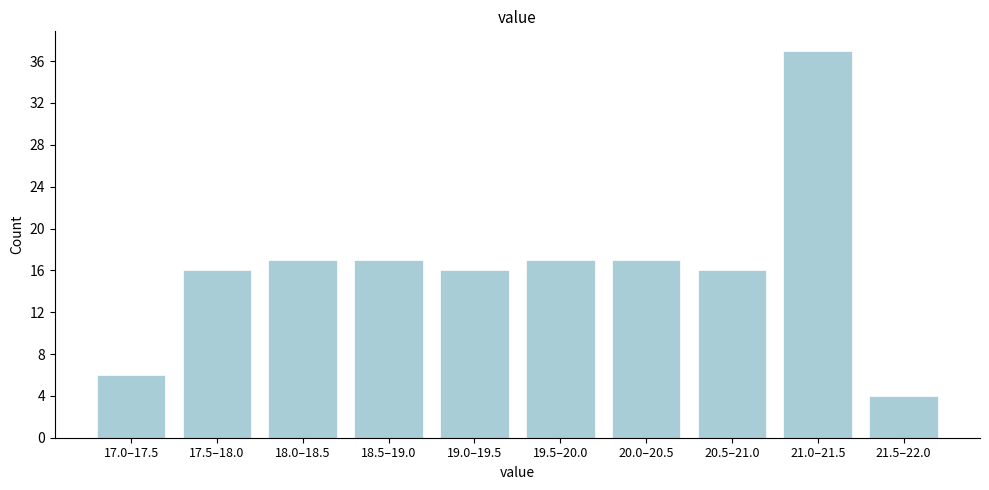

Reading left to right, list all the values displayed in this chart.

17.0–17.5=6	17.5–18.0=16	18.0–18.5=17	18.5–19.0=17	19.0–19.5=16	19.5–20.0=17	20.0–20.5=17	20.5–21.0=16	21.0–21.5=37	21.5–22.0=4